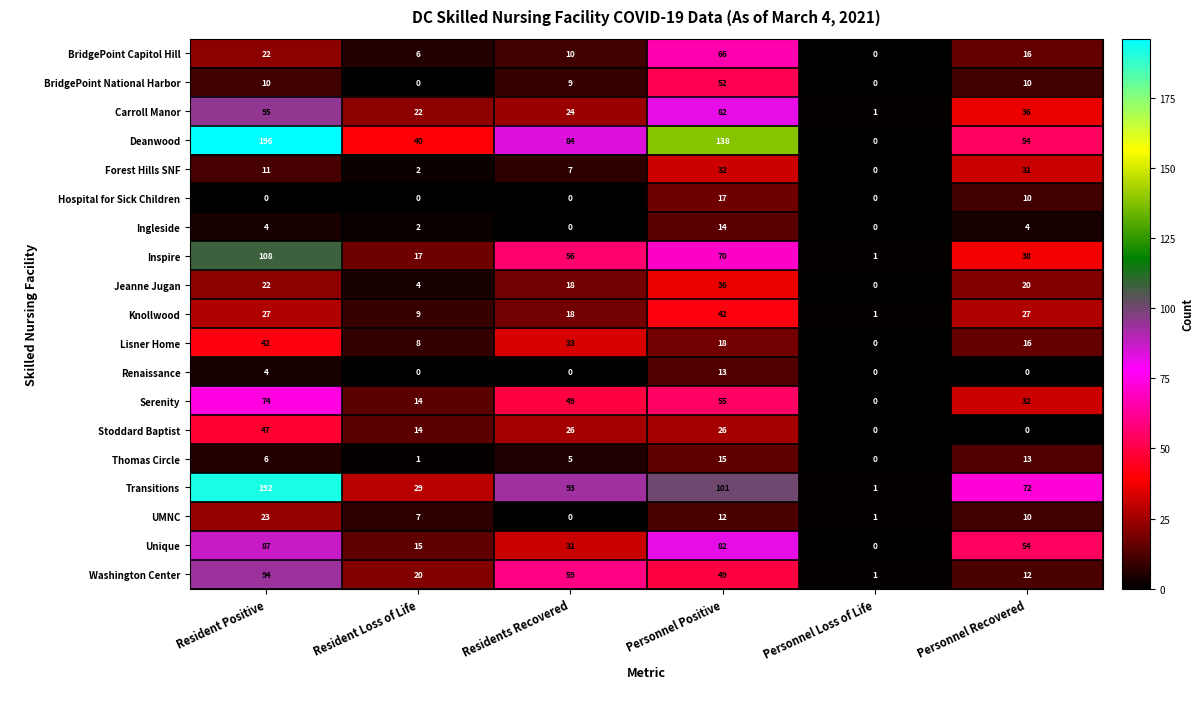

At which category is the sum across all series the highest?

Resident Positive